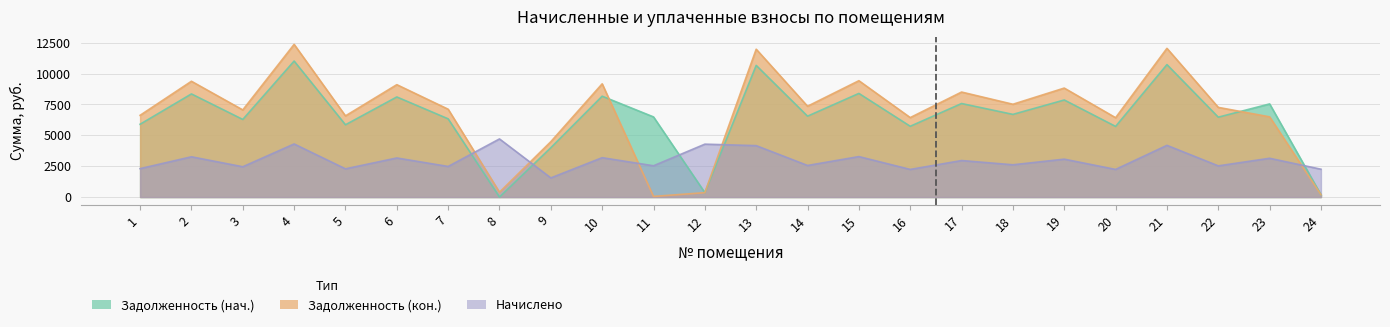

Which series ends up on top after the final intersection of Задолженность (нач.) and Задолженность (кон.)?

Задолженность (нач.)